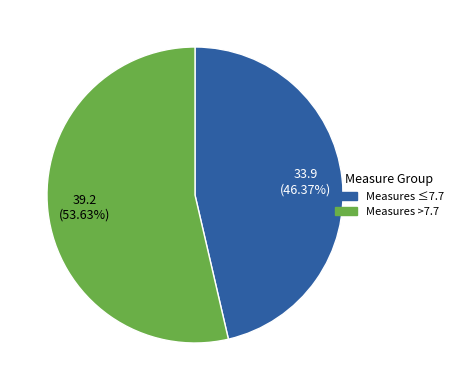

Rank the categories by value from lowest to highest.

Measures ≤7.7, Measures >7.7